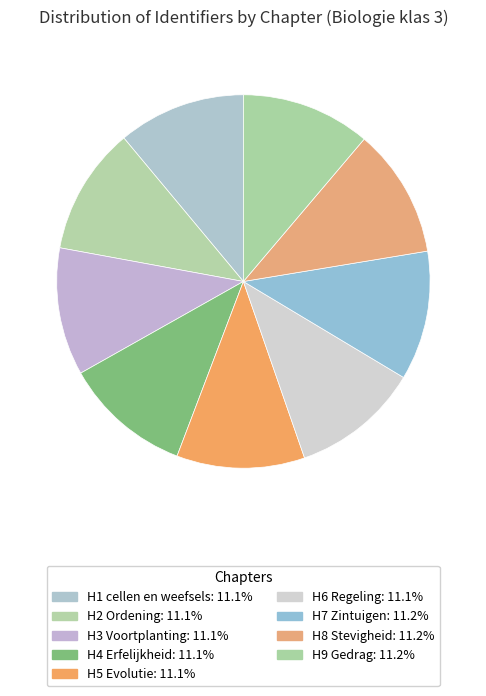

Count the number of slices in the pie.

9